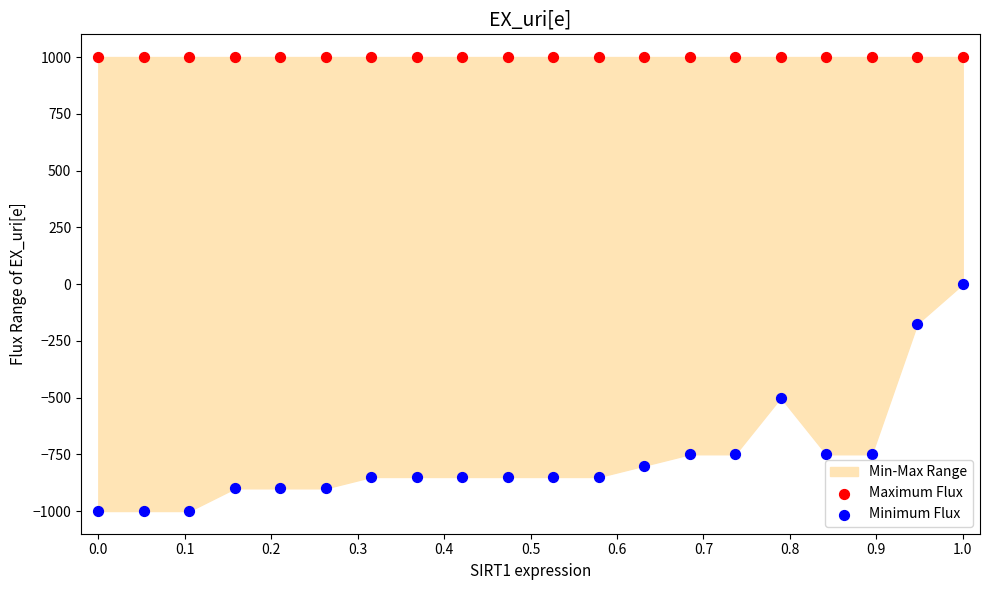

Which series contains the lowest Y value?

Minimum Flux